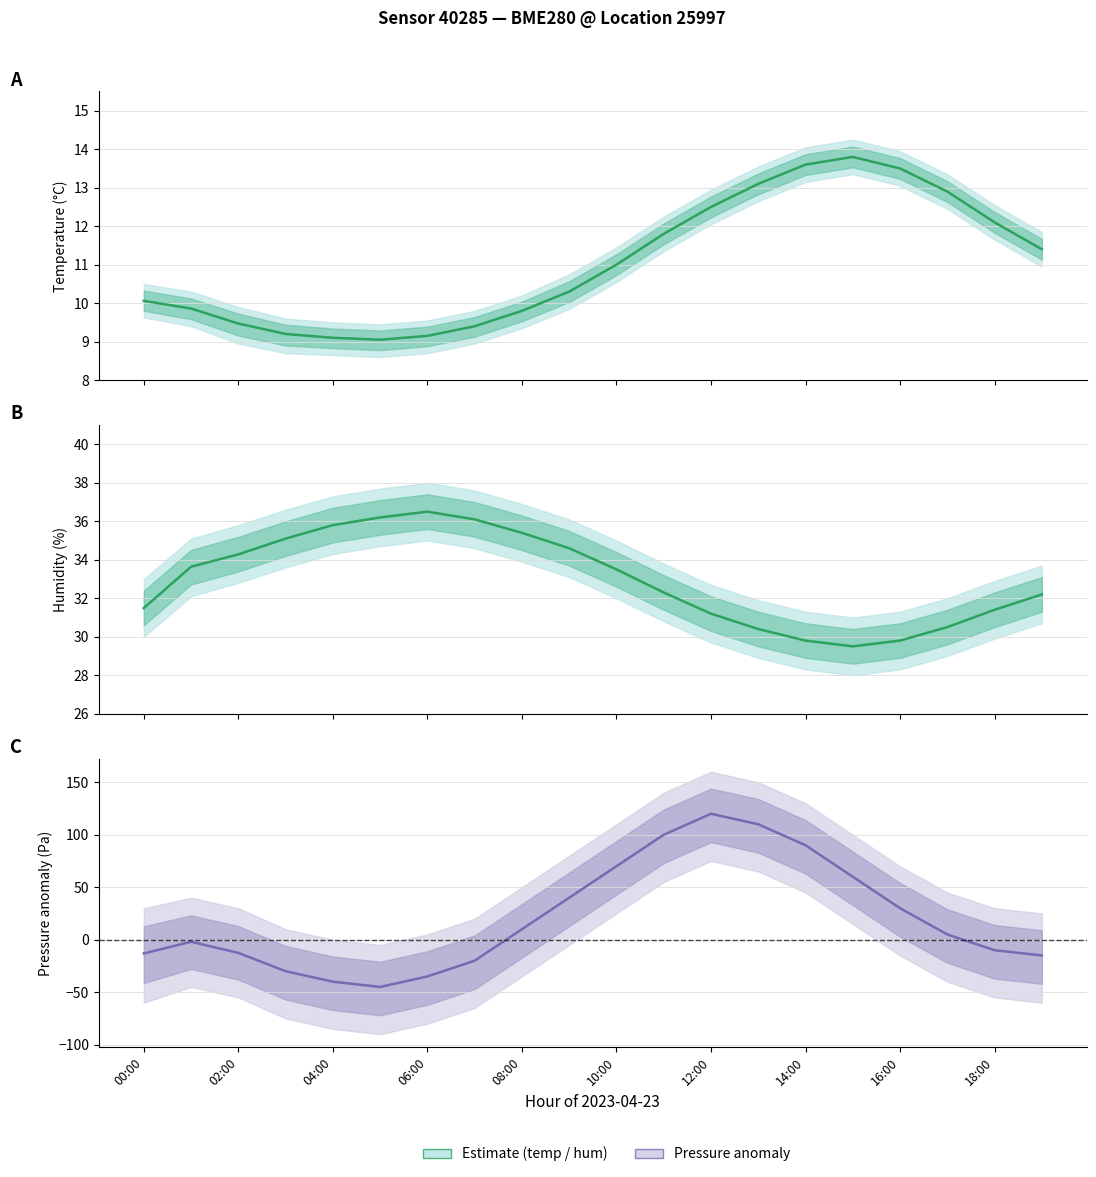

Where is temperature nearest to the value 11?

10:00